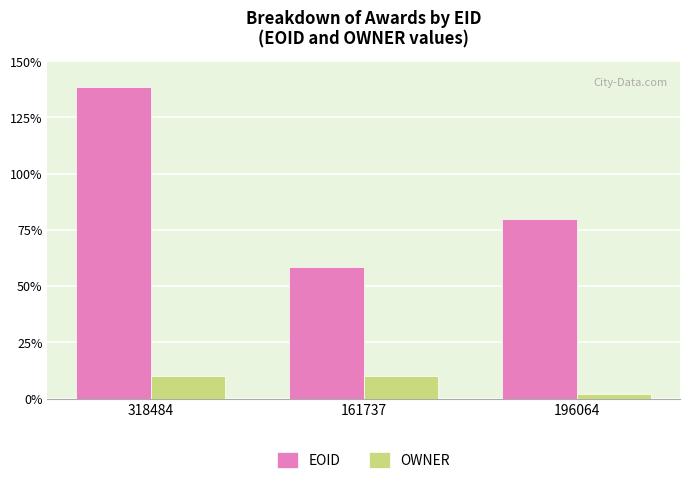

Are the bars horizontal?

No